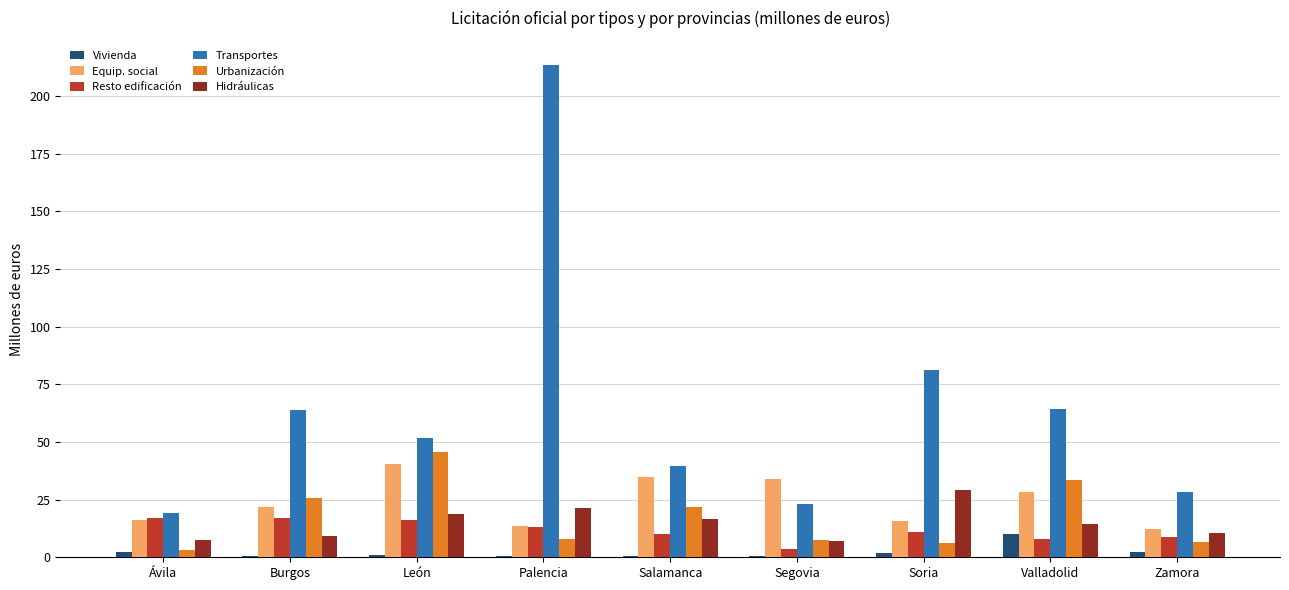

How many values in the Hidráulicas series exceed 14?

5